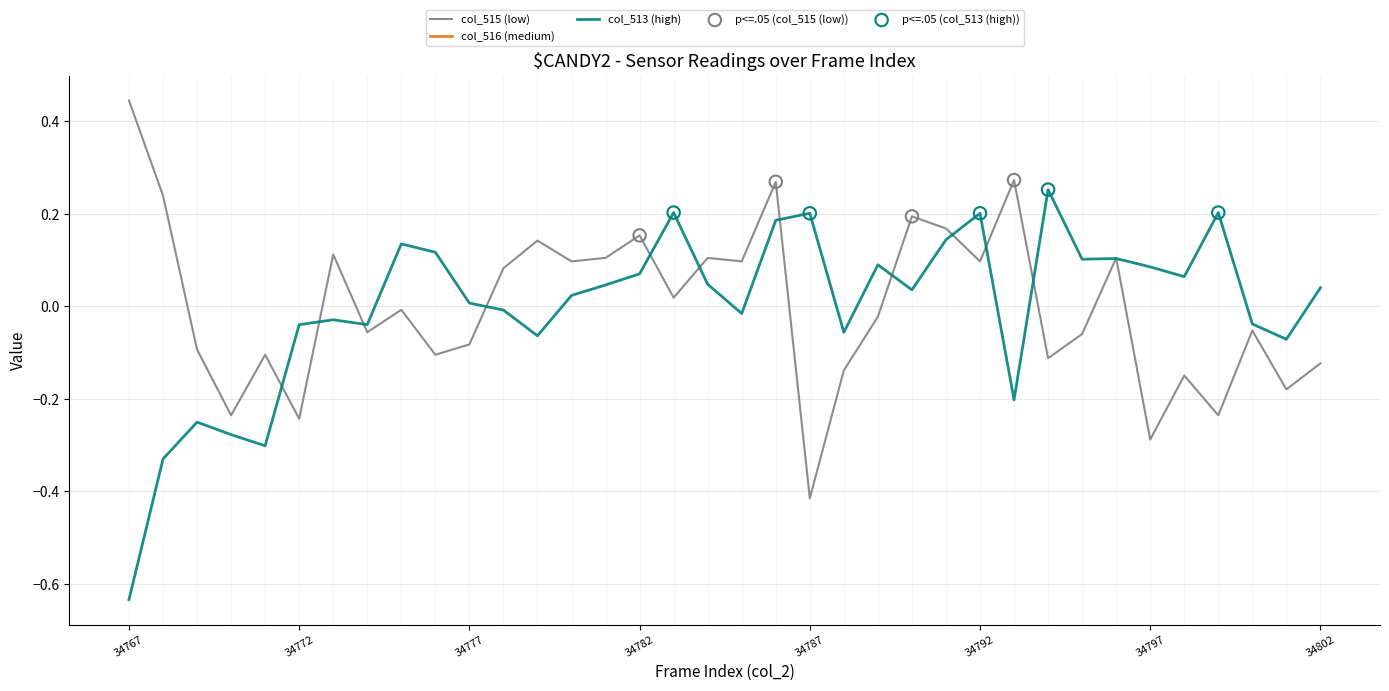

Which category has the lowest value in the col_515 (low) series?

34787